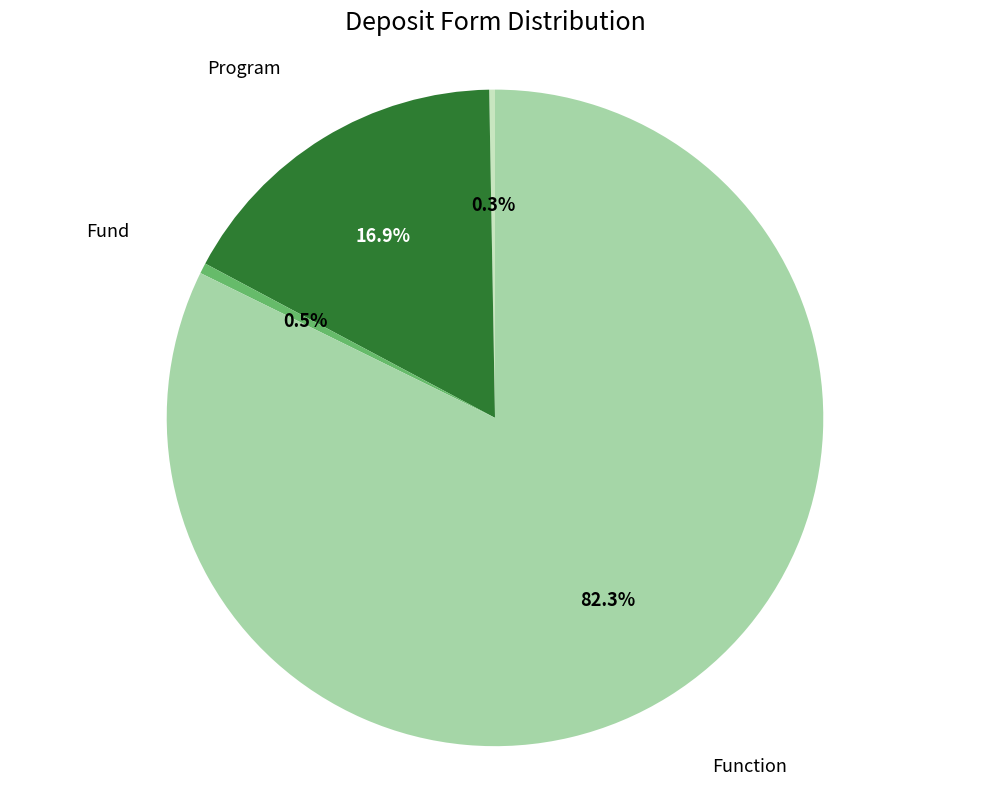

Does any single category account for the majority?

Yes